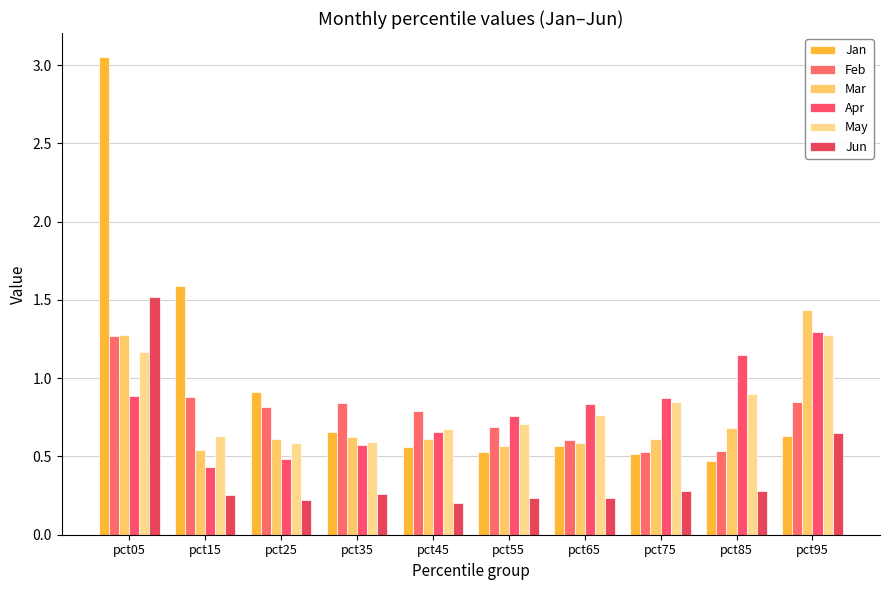

Count the number of data series in this chart.

6